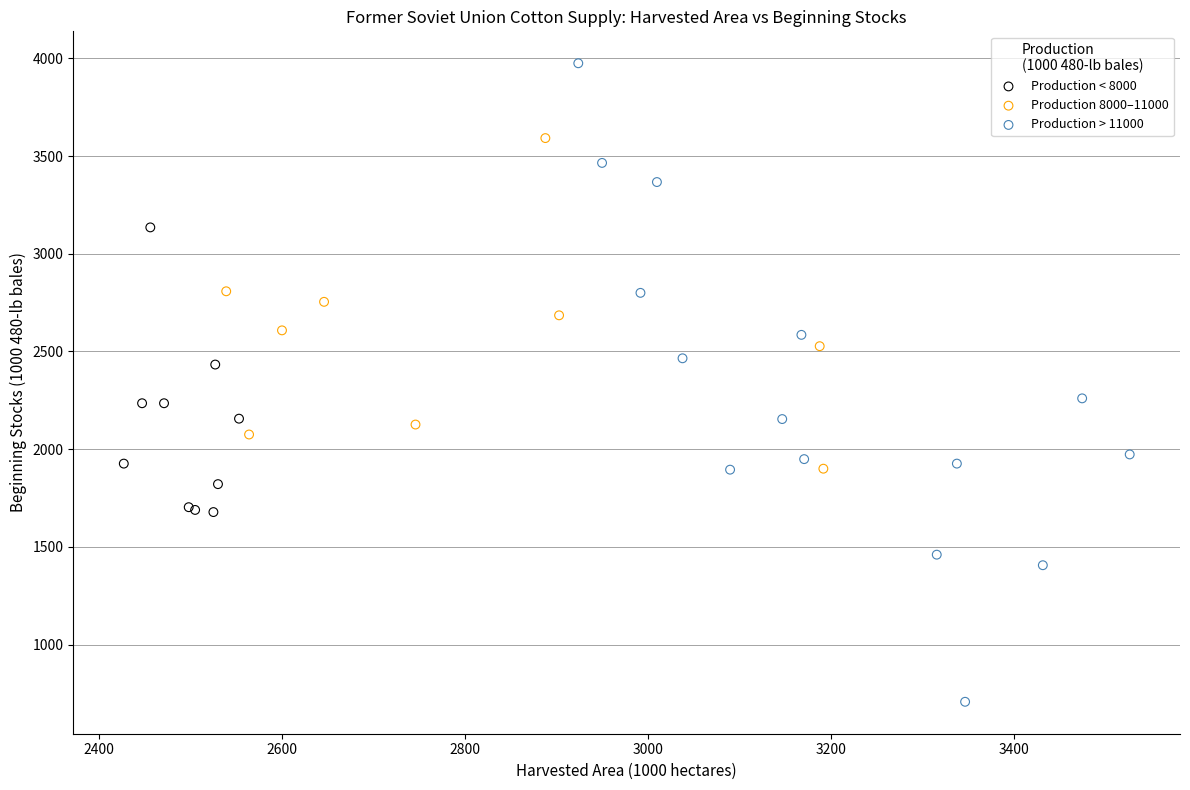

Which series contains the lowest Y value?

Production > 11000